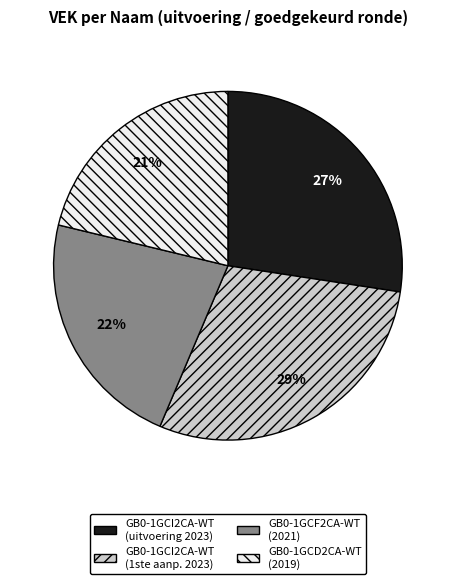

Which has a higher value, GB0-1GCI2CA-WT (uitvoering 2023) or GB0-1GCF2CA-WT (2021)?

GB0-1GCI2CA-WT (uitvoering 2023)